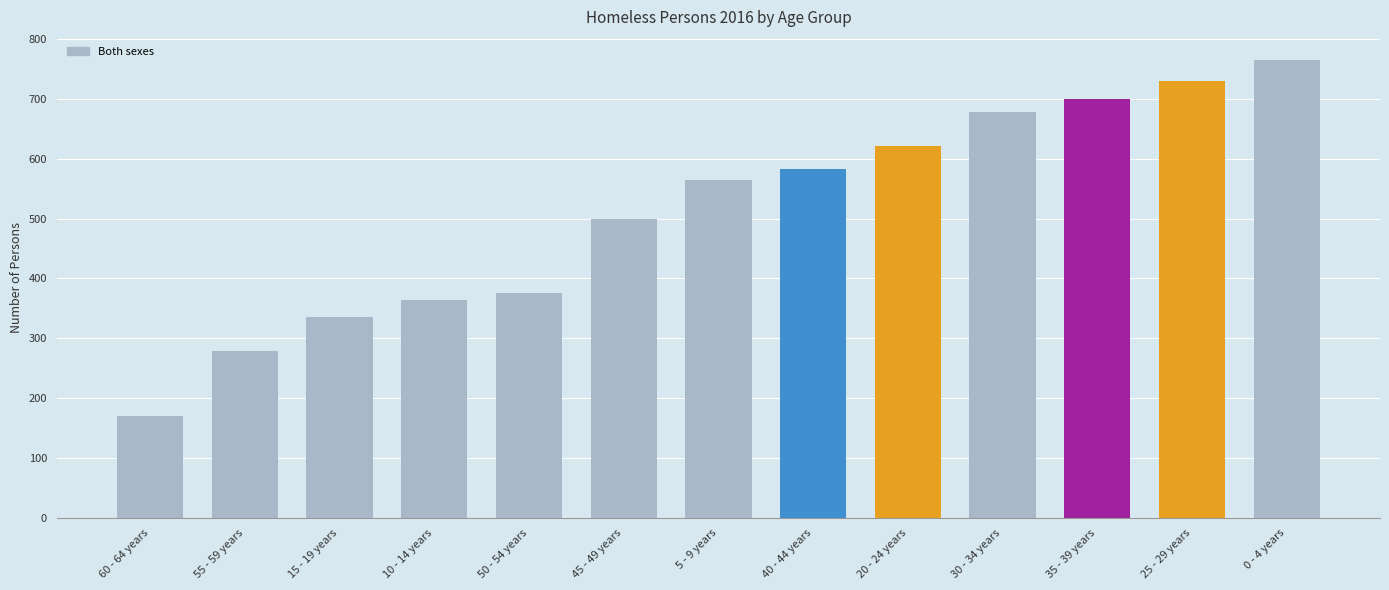

Rank the categories by value from lowest to highest.

60 - 64 years, 55 - 59 years, 15 - 19 years, 10 - 14 years, 50 - 54 years, 45 - 49 years, 5 - 9 years, 40 - 44 years, 20 - 24 years, 30 - 34 years, 35 - 39 years, 25 - 29 years, 0 - 4 years